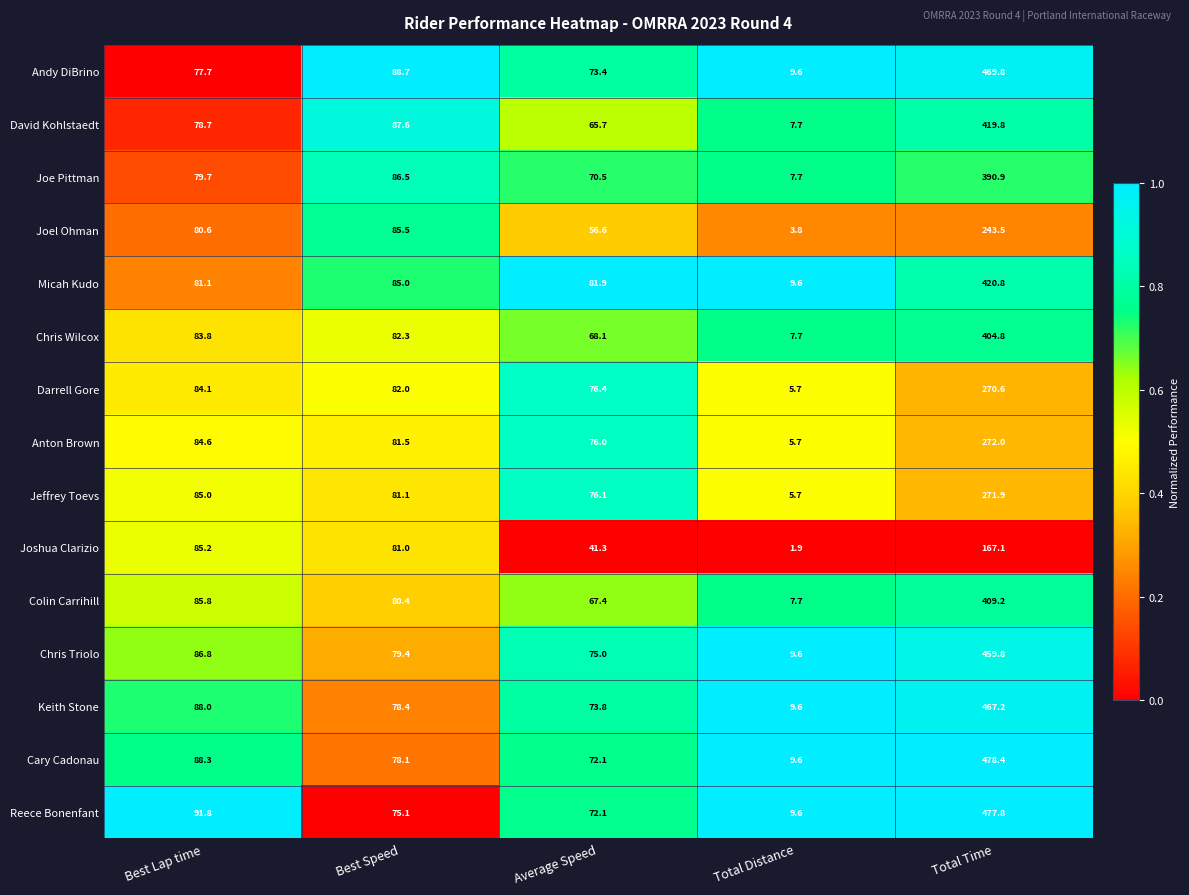

What is the spread (max minus min) of values at Total Time?

311.3